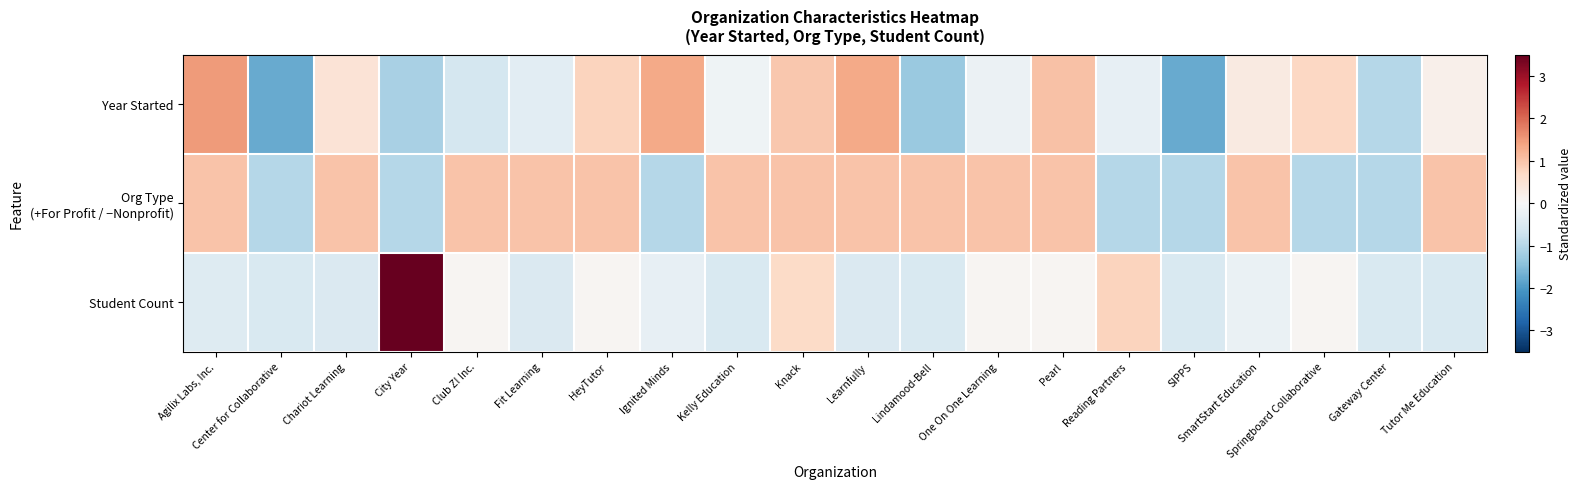

What is the spread (max minus min) of values at Pearl?

1.0